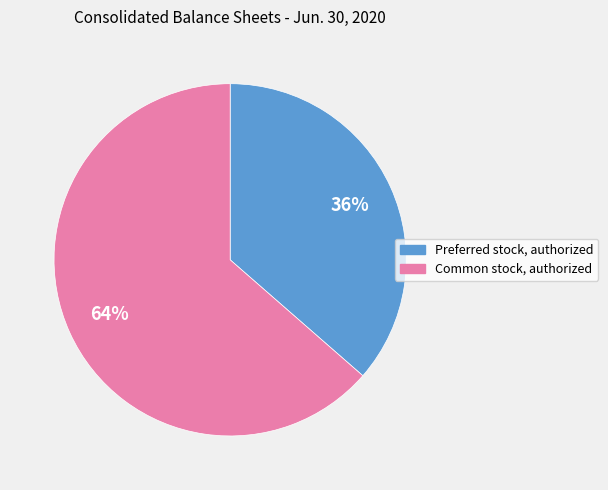

Combined, do Preferred stock, authorized and Common stock, authorized account for over 50%?

Yes